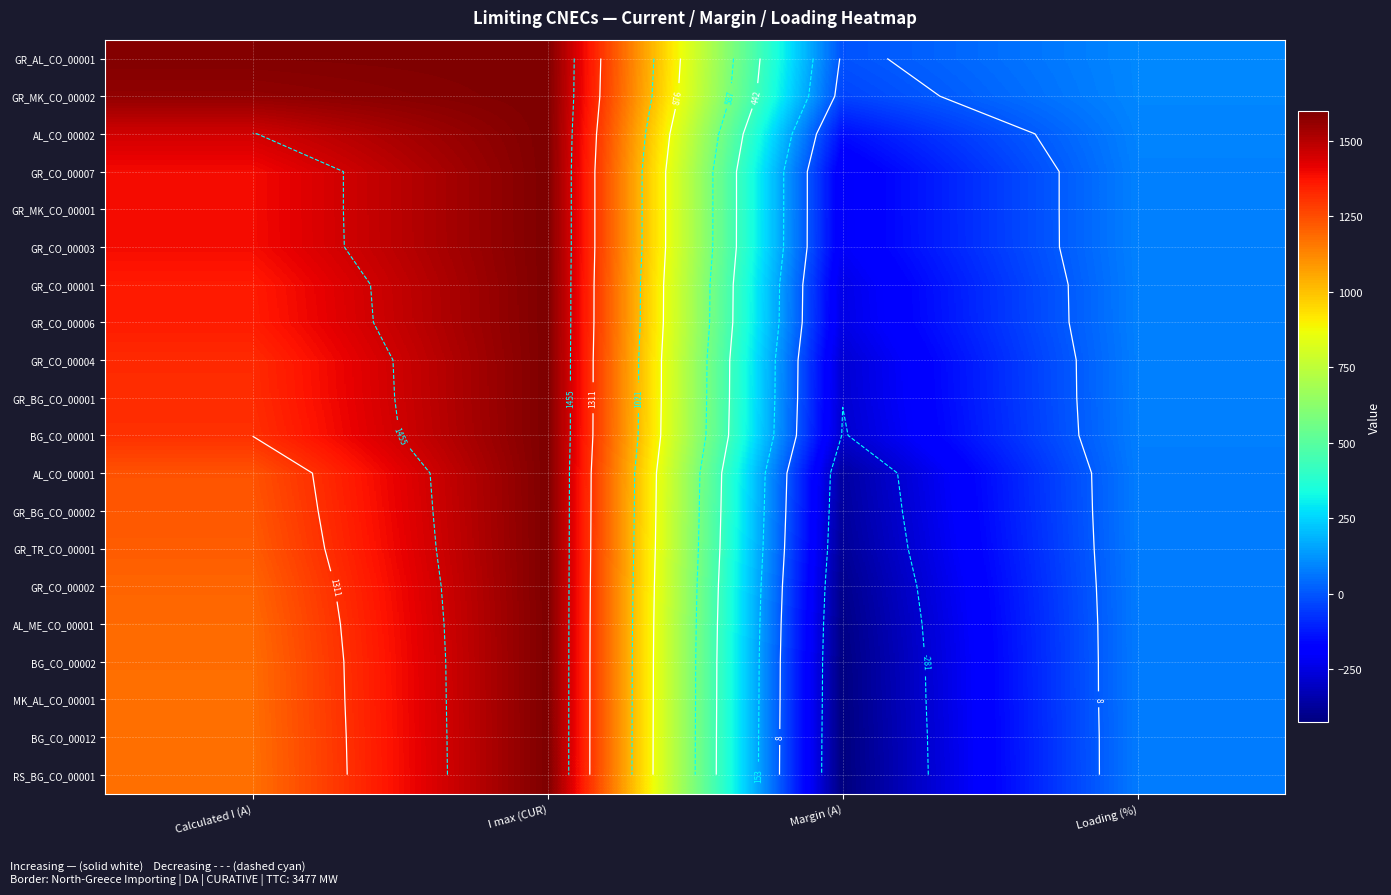

Where is GR_AL_CO_00001 nearest to the value 796?

Loading (%)